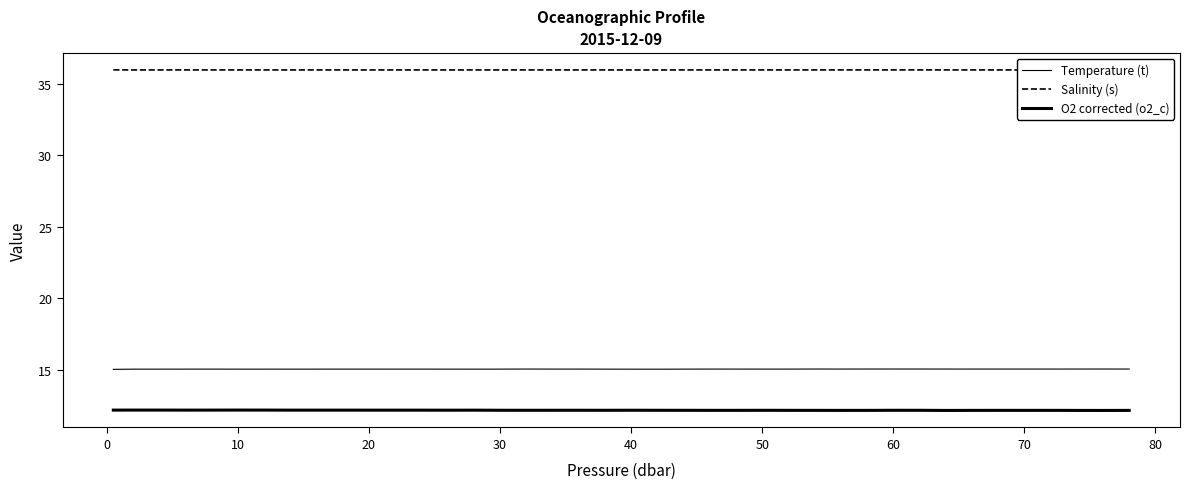

Which series has the largest range (max minus min)?

O2 corrected (o2_c)